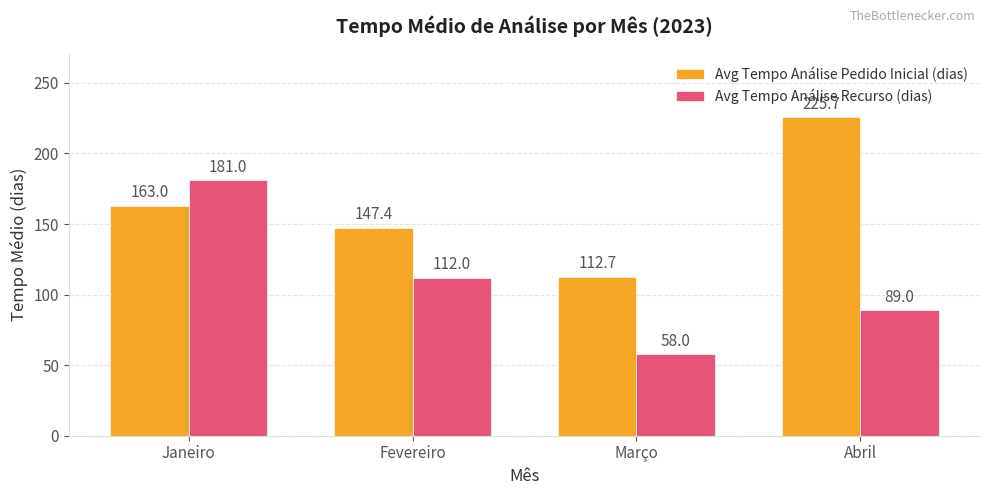

What are all the series names shown in the legend?

Avg Tempo Análise Pedido Inicial (dias), Avg Tempo Análise Recurso (dias)